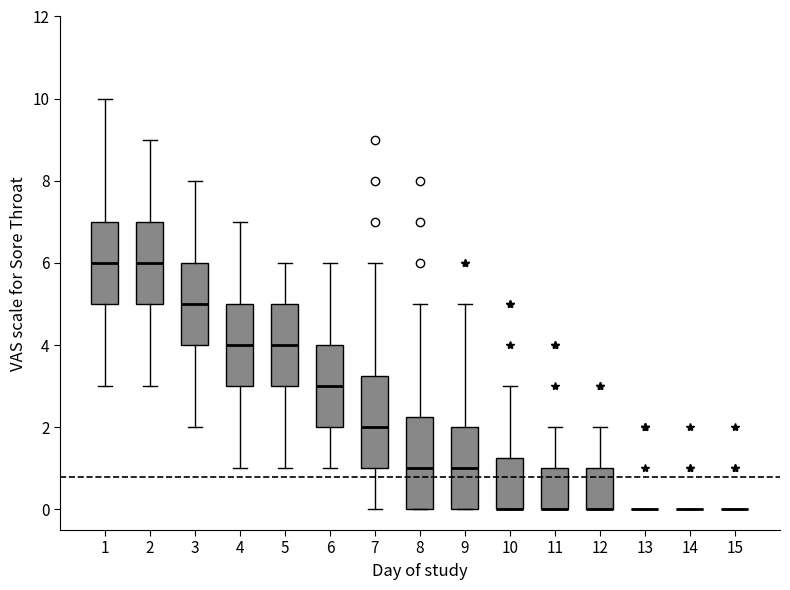

Reading left to right, read every box against the y-axis: the position of its median line, the range the box covers, and the ends of its whiskers. The values are not printed on the chart, so give them approximately, as read against the axis.

1: median 6.0, box 5.0 to 7.0, whiskers 3.0 to 10.0
2: median 6.0, box 5.0 to 7.0, whiskers 3.0 to 9.0
3: median 5.0, box 4.0 to 6.0, whiskers 2.0 to 8.0
4: median 4.0, box 3.0 to 5.0, whiskers 1.0 to 7.0
5: median 4.0, box 3.0 to 5.0, whiskers 1.0 to 6.0
6: median 3.0, box 2.0 to 4.0, whiskers 1.0 to 6.0
7: median 2.0, box 1.0 to 3.2, whiskers 0.0 to 6.0
8: median 1.0, box 0.0 to 2.2, whiskers 0.0 to 5.0
9: median 1.0, box 0.0 to 2.0, whiskers 0.0 to 5.0
10: median 0.0 (drawn on the box's lower edge), box 0.0 to 1.2, whiskers 0.0 to 3.0
11: median 0.0 (drawn on the box's lower edge), box 0.0 to 1.0, whiskers 0.0 to 2.0
12: median 0.0 (drawn on the box's lower edge), box 0.0 to 1.0, whiskers 0.0 to 2.0
13: box collapsed to a line at 0.0, whiskers 0.0 to 0.0
14: box collapsed to a line at 0.0, whiskers 0.0 to 0.0
15: box collapsed to a line at 0.0, whiskers 0.0 to 0.0